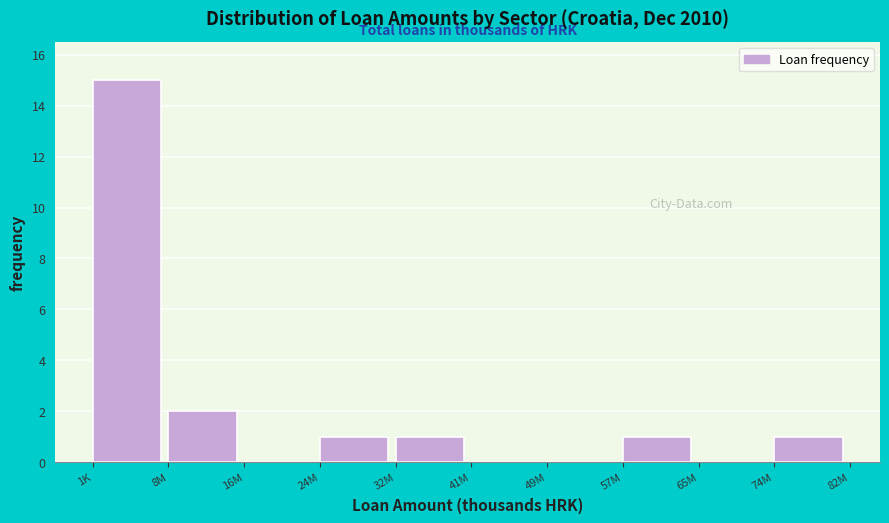

Reading right to left, extract all data points from this chart.

74M=1	65M=0	57M=1	49M=0	41M=0	32M=1	24M=1	16M=0	8M=2	1K=15